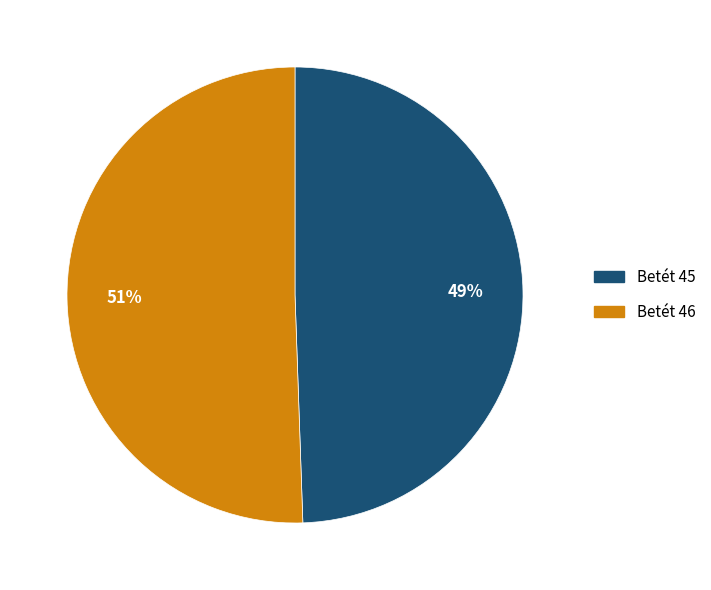

Count the number of slices in the pie.

2